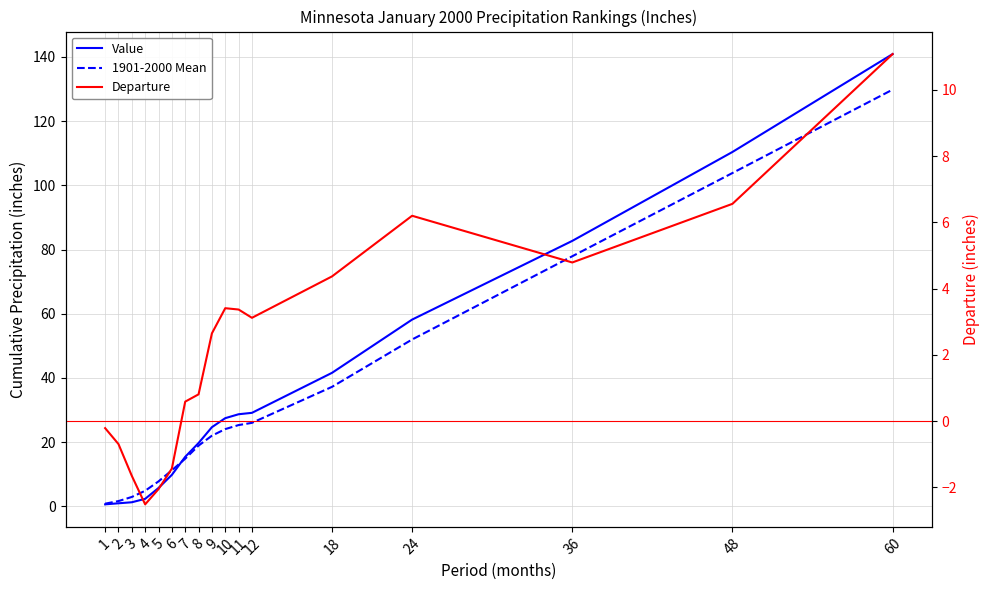

What is the sum of the 1901-2000 Mean values at 48 and 9?

125.8